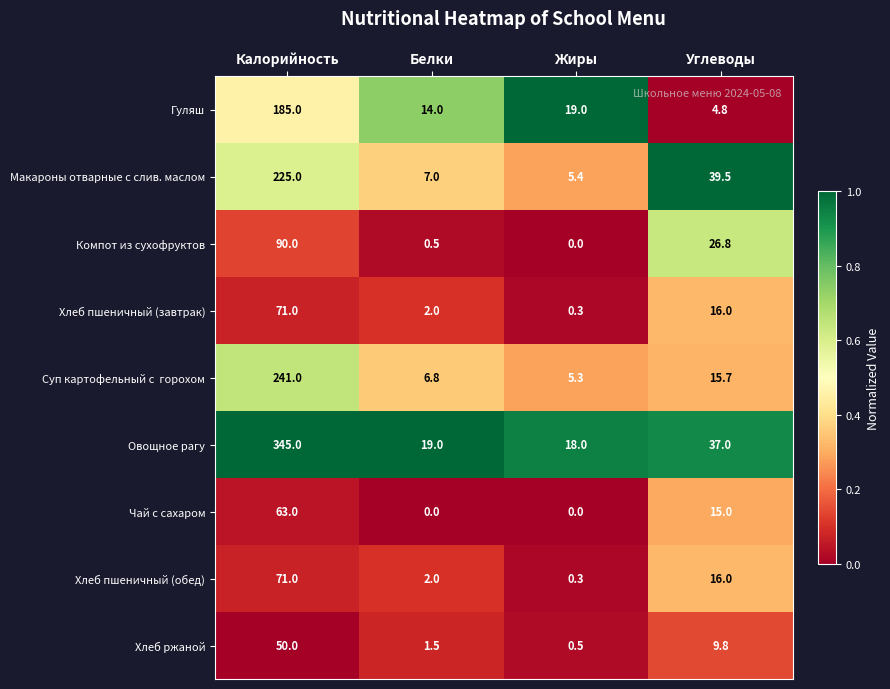

Which series changed the most between Калорийность and Белки?

Овощное рагу